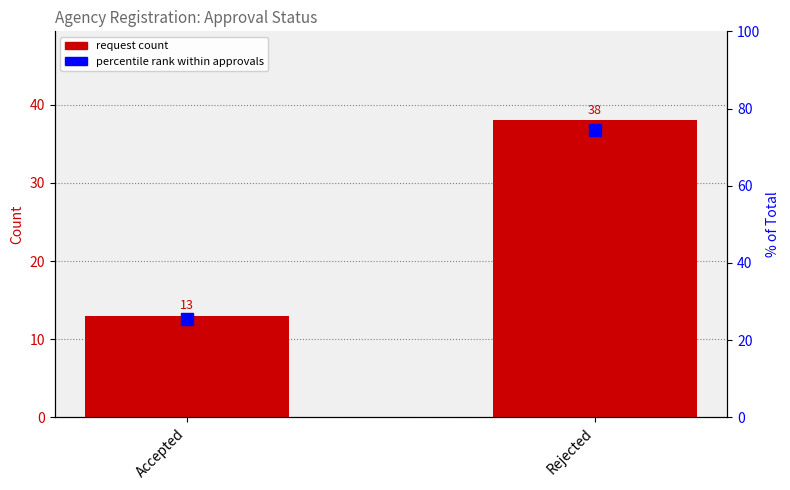

Count the Request Count values in the range 13 to 38.

2